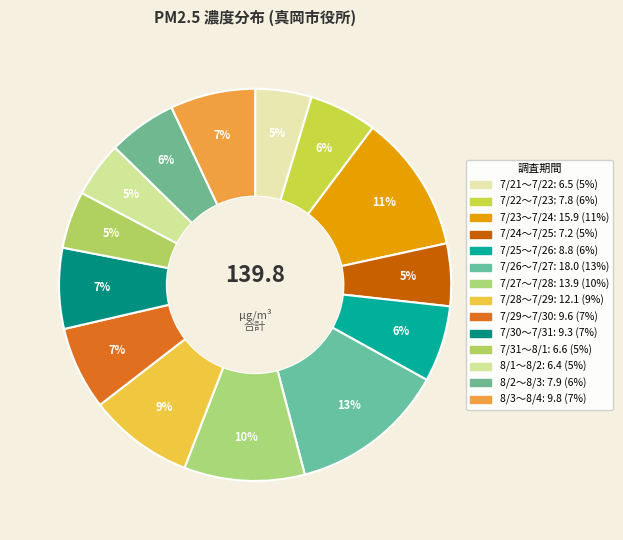

How many slices are in this pie chart?

14